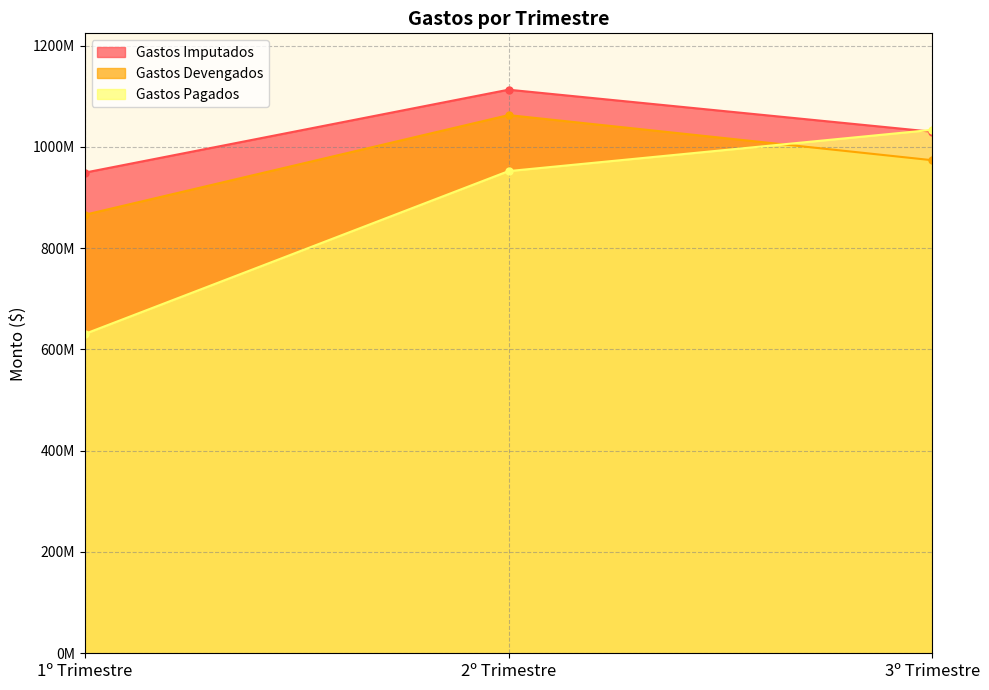

At how many categories does at least one series exceed 1103547360?

1